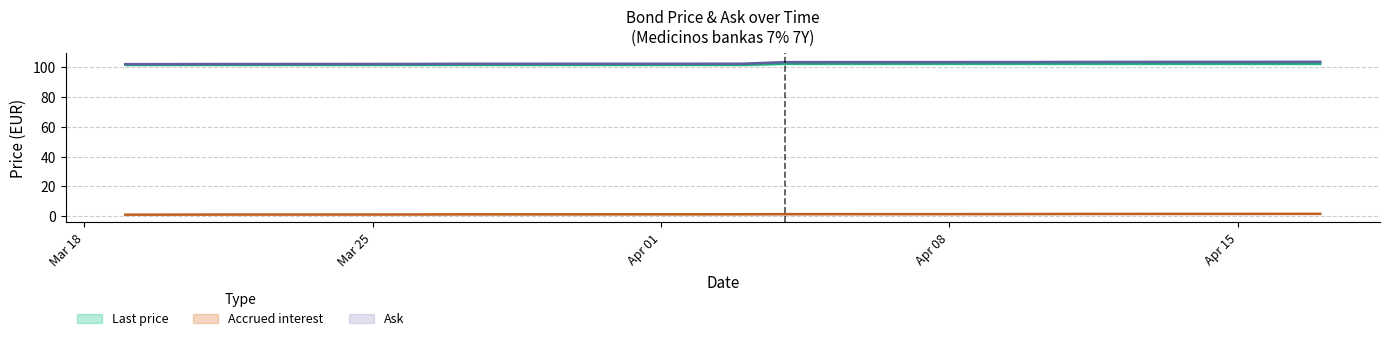

Reading left to right, transcribe all the data shown in this chart.

Last price: 101.7	101.7	101.7	101.7	101.7	101.7	101.7	101.7	101.7	101.7	102.4	102.4	102.4	102.4	102.4	102.4	102.4	102.4	102.4	102.4
Accrued interest: 1.1	1.1	1.2	1.2	1.2	1.2	1.3	1.3	1.4	1.4	1.4	1.5	1.5	1.5	1.5	1.6	1.6	1.6	1.6	1.7
Ask: 102.1	102.1	102.2	102.2	102.2	102.2	102.3	102.3	102.4	102.4	103.4	103.5	103.5	103.5	103.5	103.6	103.6	103.6	103.6	103.7